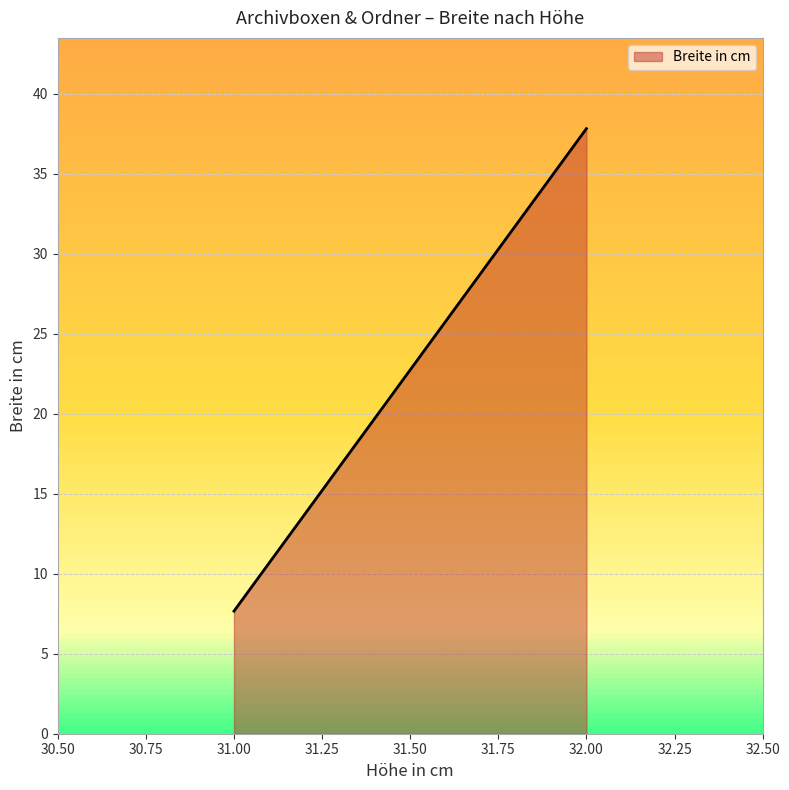

What is the difference between the maximum and minimum values?

30.2